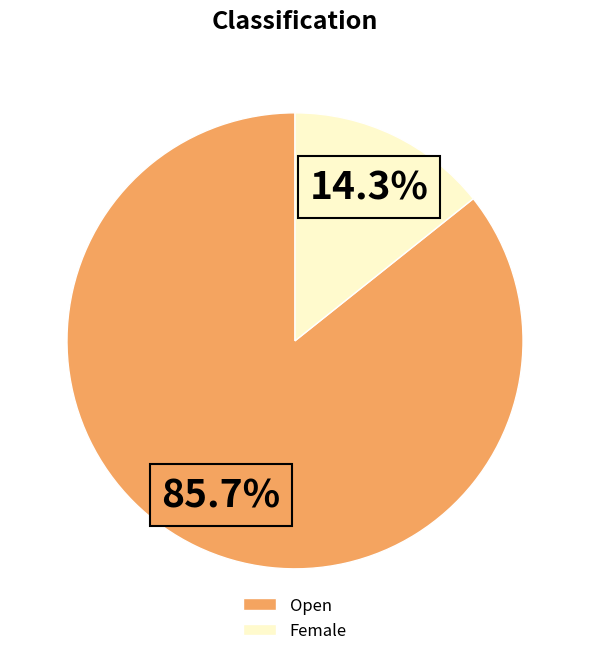

Which slice is the largest?

Open